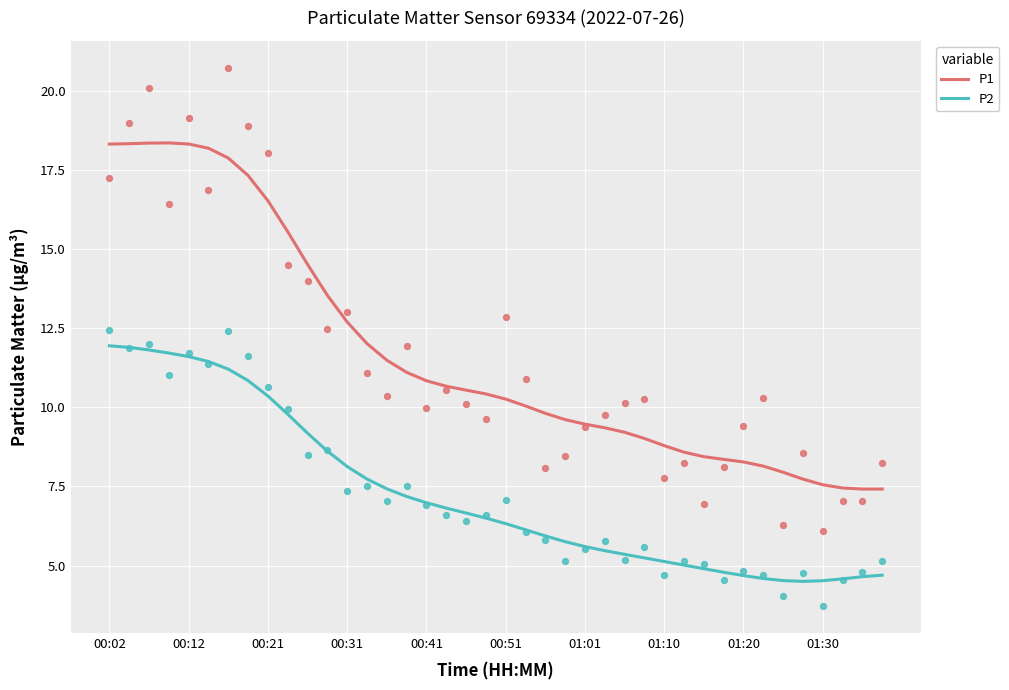

What is the total value across all series at 39?

12.1